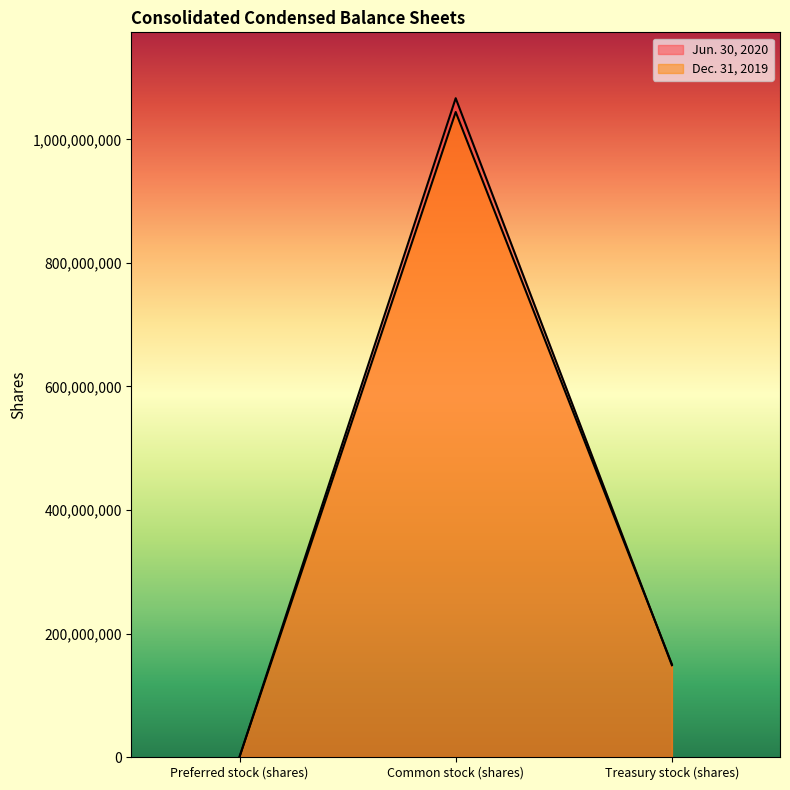

What is the label of the 1st point from the right?

Treasury stock (shares)